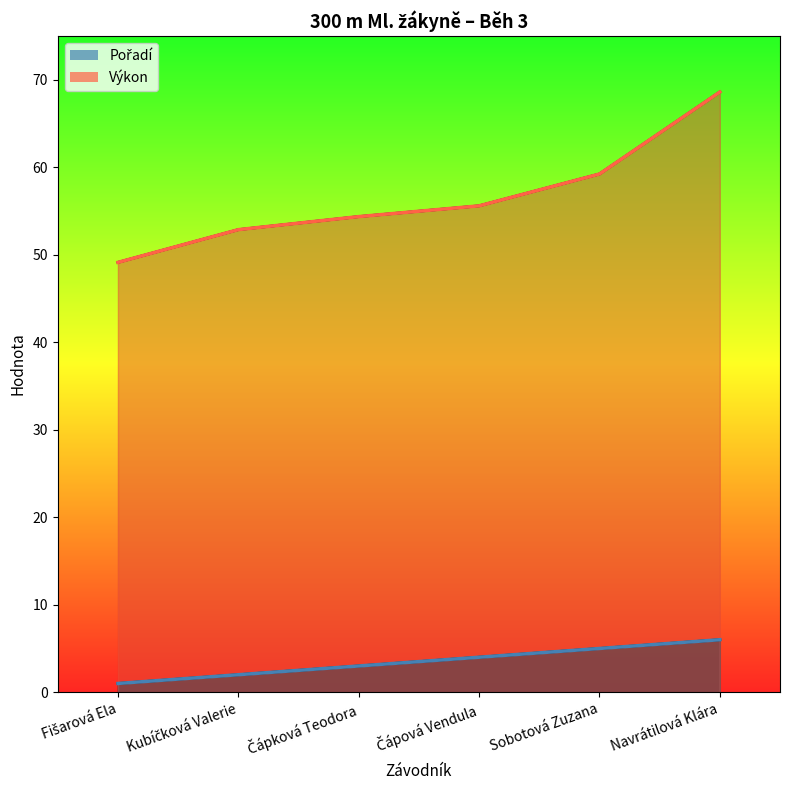

How many data points in Výkon are less than 55?

3